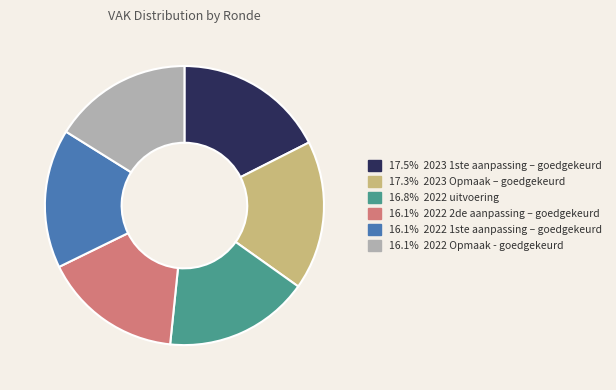

Rank the categories by value from highest to lowest.

2023 1ste aanpassing – goedgekeurd, 2023 Opmaak – goedgekeurd, 2022 uitvoering, 2022 2de aanpassing – goedgekeurd, 2022 1ste aanpassing – goedgekeurd, 2022 Opmaak - goedgekeurd